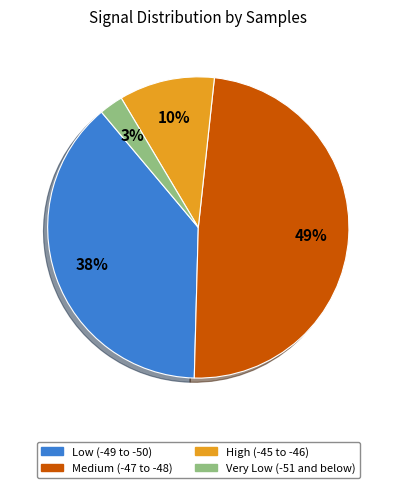

To the nearest percent, what is the average slice percentage?

25%